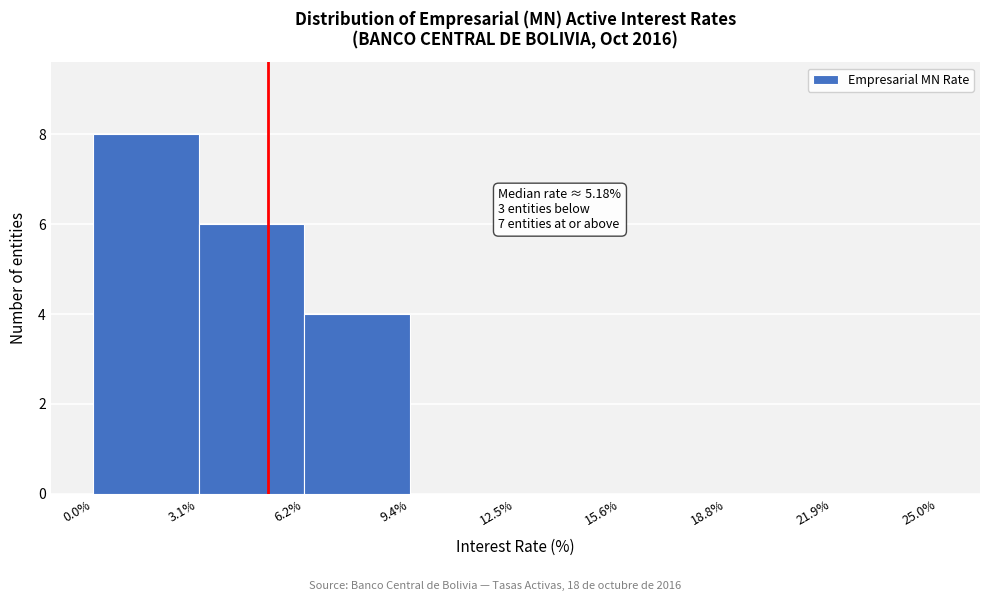

Over which range of the x-axis is the bar tallest?

0.0% to 3.1%